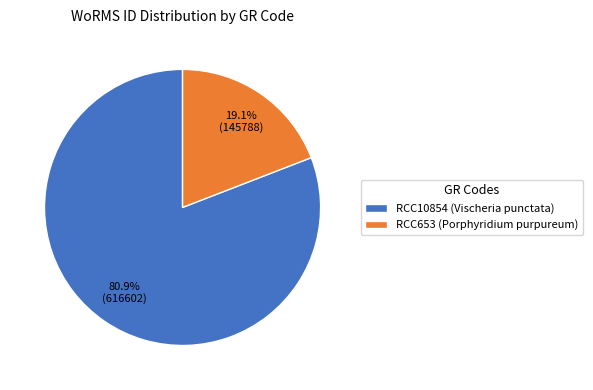

The RCC10854 slice represents 81% of the pie. True or false?

True